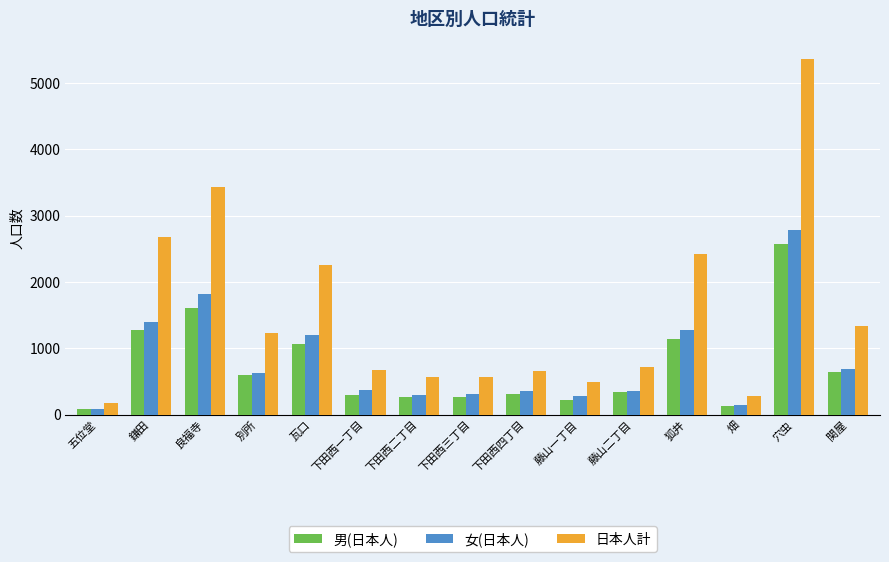

How many values in the 日本人計 series are below 710?

7